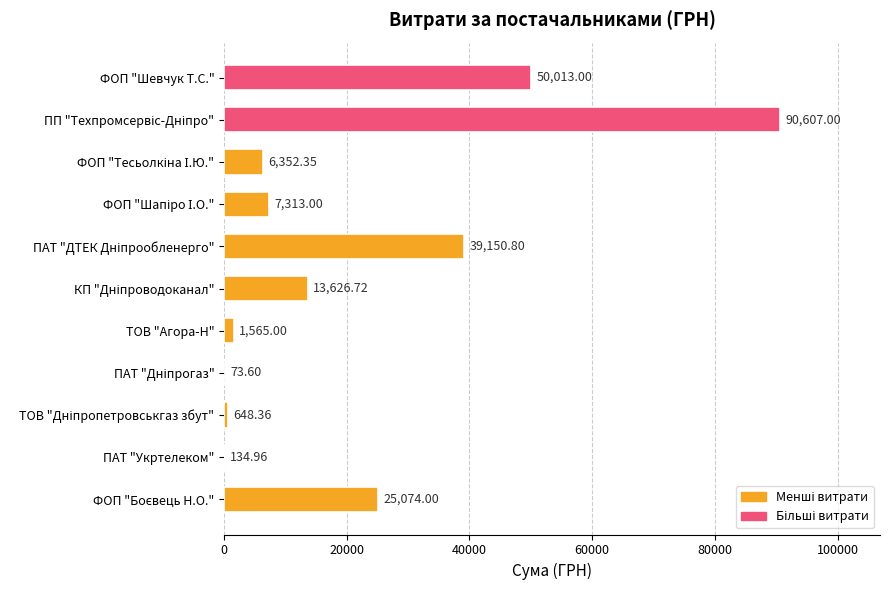

How many distinct data groups are displayed?

1